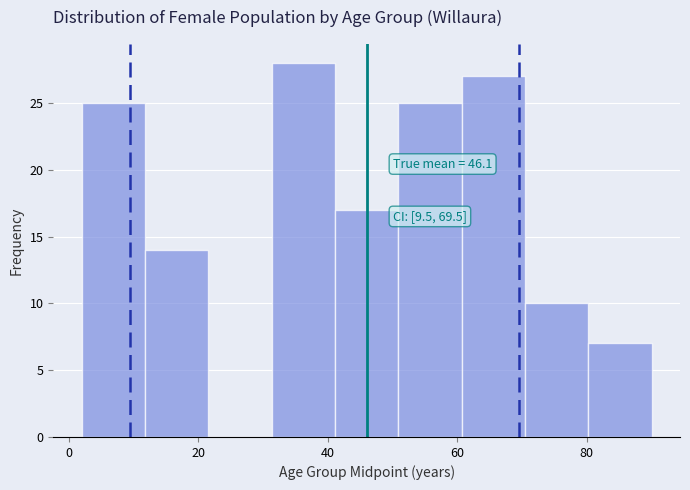

Which range on the x-axis has the tallest bar?

32 to 42